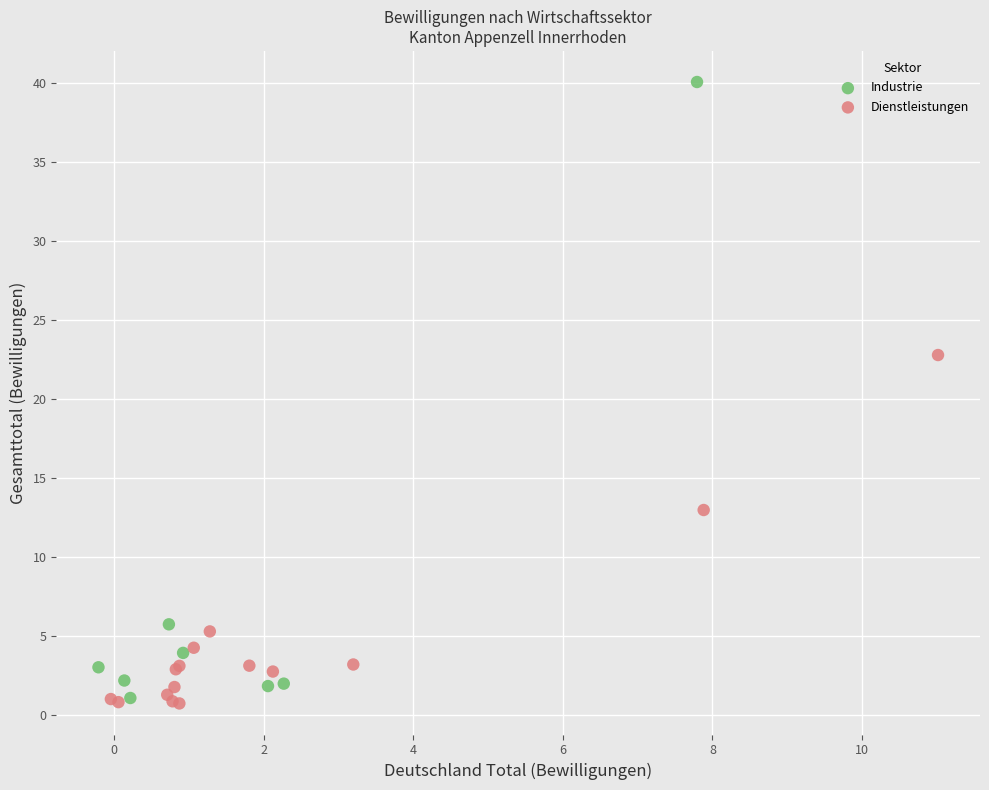

Which series contains the highest Y value?

Industrie